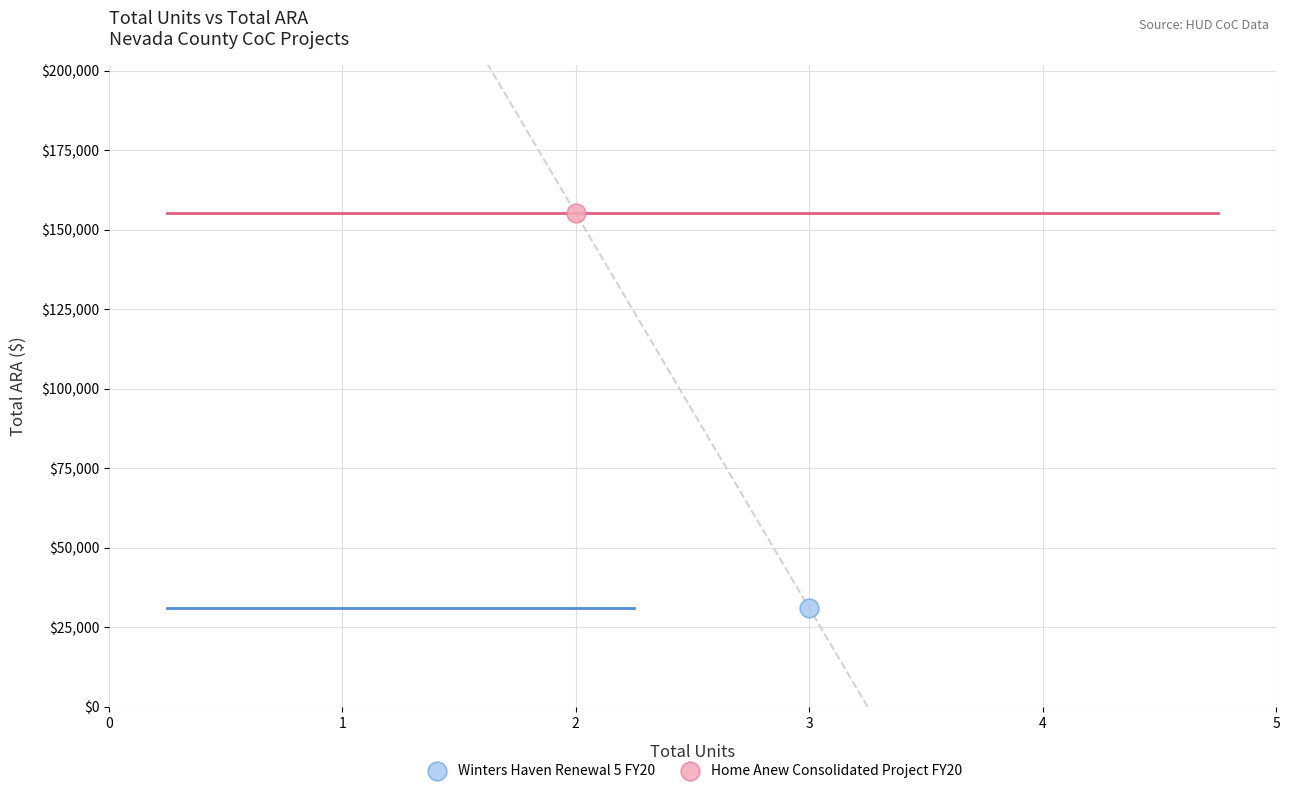

Which series reaches the maximum Y coordinate?

Home Anew Consolidated Project FY20